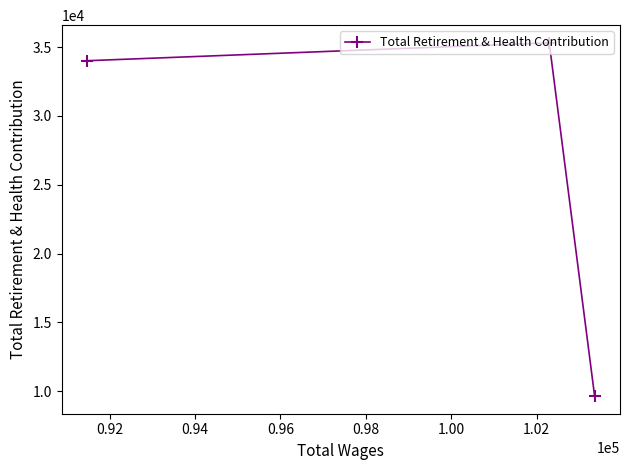

How many values exceed 34017?

1